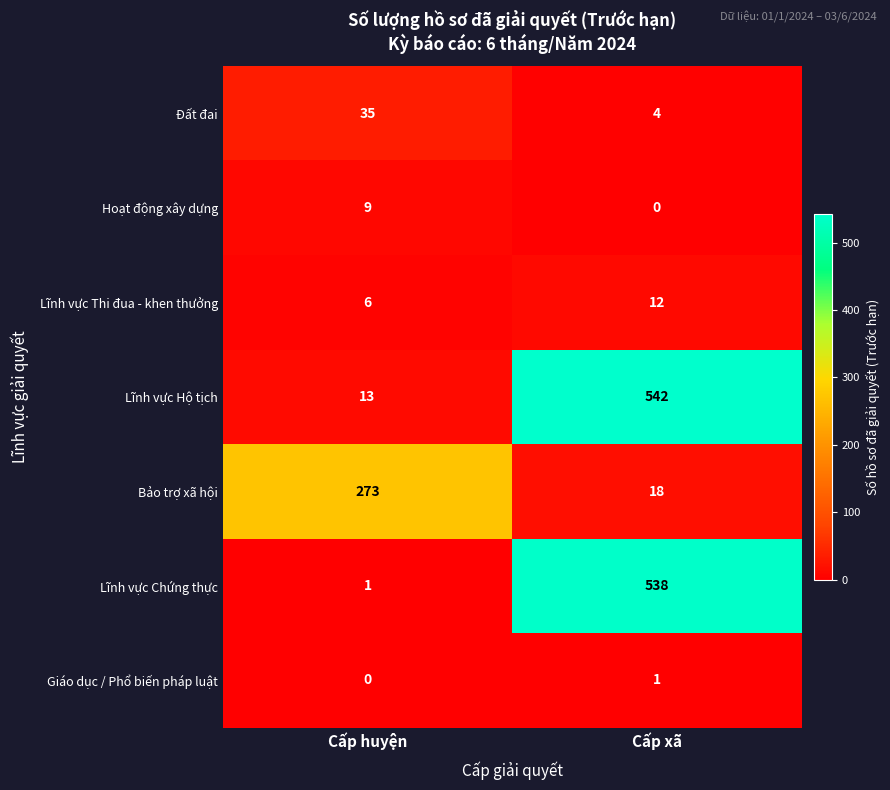

At how many categories does at least one series exceed 199?

2